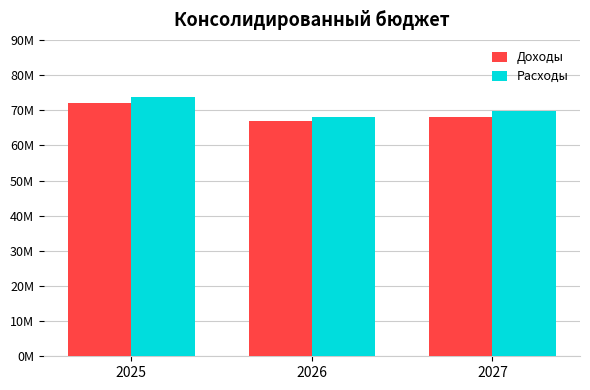

What are all the series names shown in the legend?

Доходы, Расходы